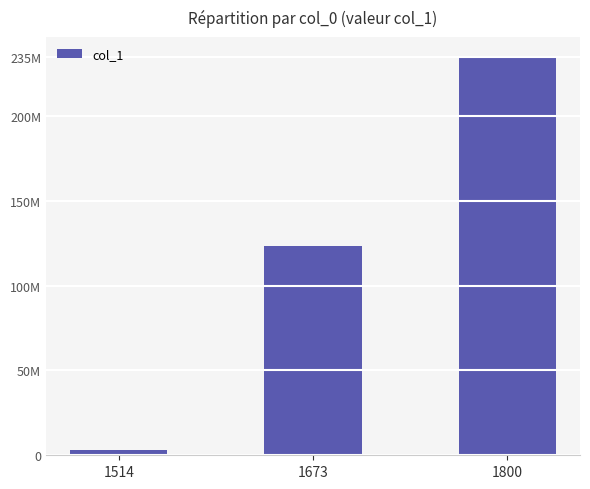

Is it true that the value at 1800 is 234794779?

True